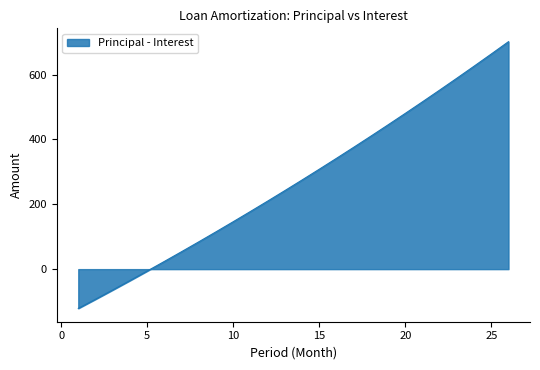

What is the value of the 1st point from the left?

-121.0